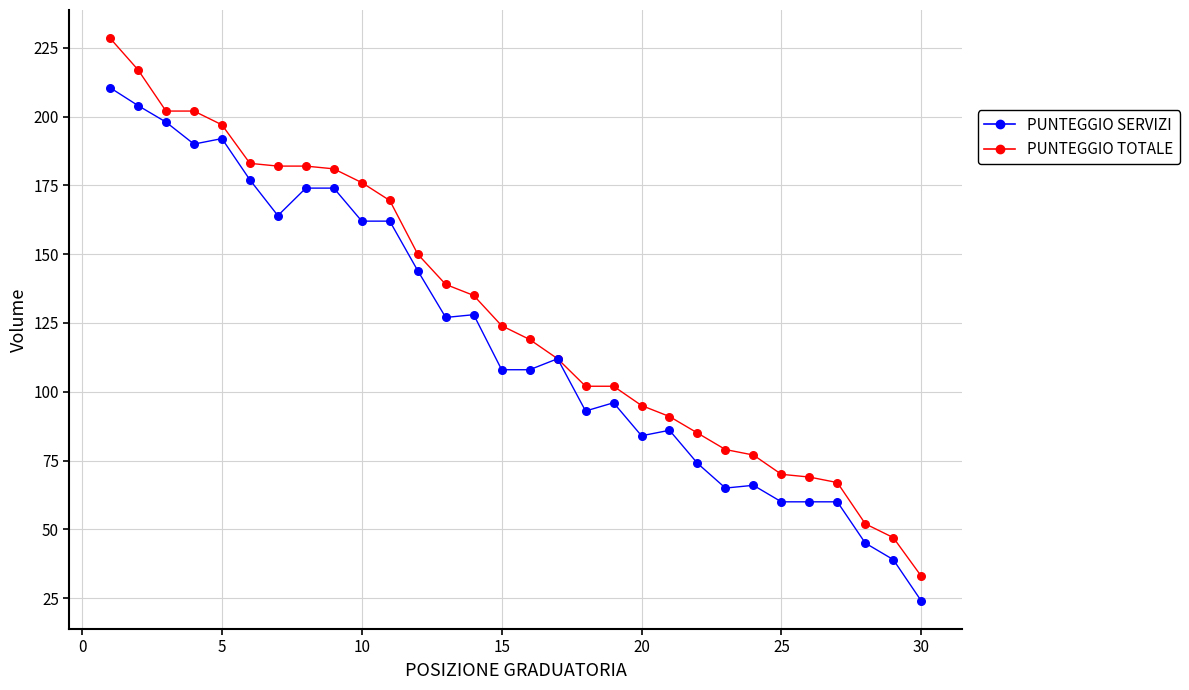

What are all the series names shown in the legend?

PUNTEGGIO SERVIZI, PUNTEGGIO TOTALE